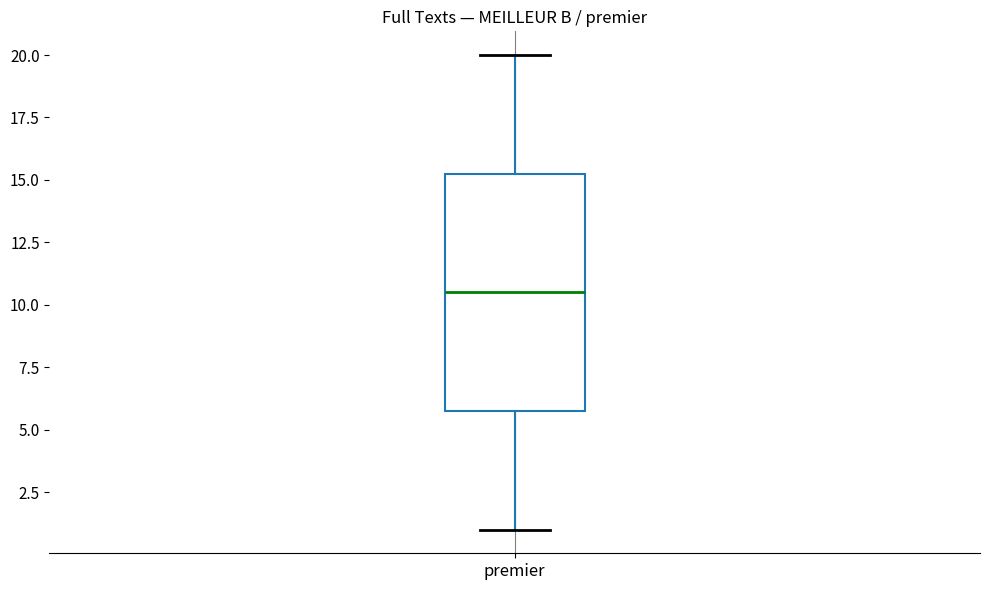

Read this box plot against the y-axis: the position of the median line, the range covered by the box, and the ends of both whiskers. The values are not printed on the chart, so give them approximately, as read against the axis.

median 10.5, box 6.0 to 15.5, whiskers 1.0 to 20.0